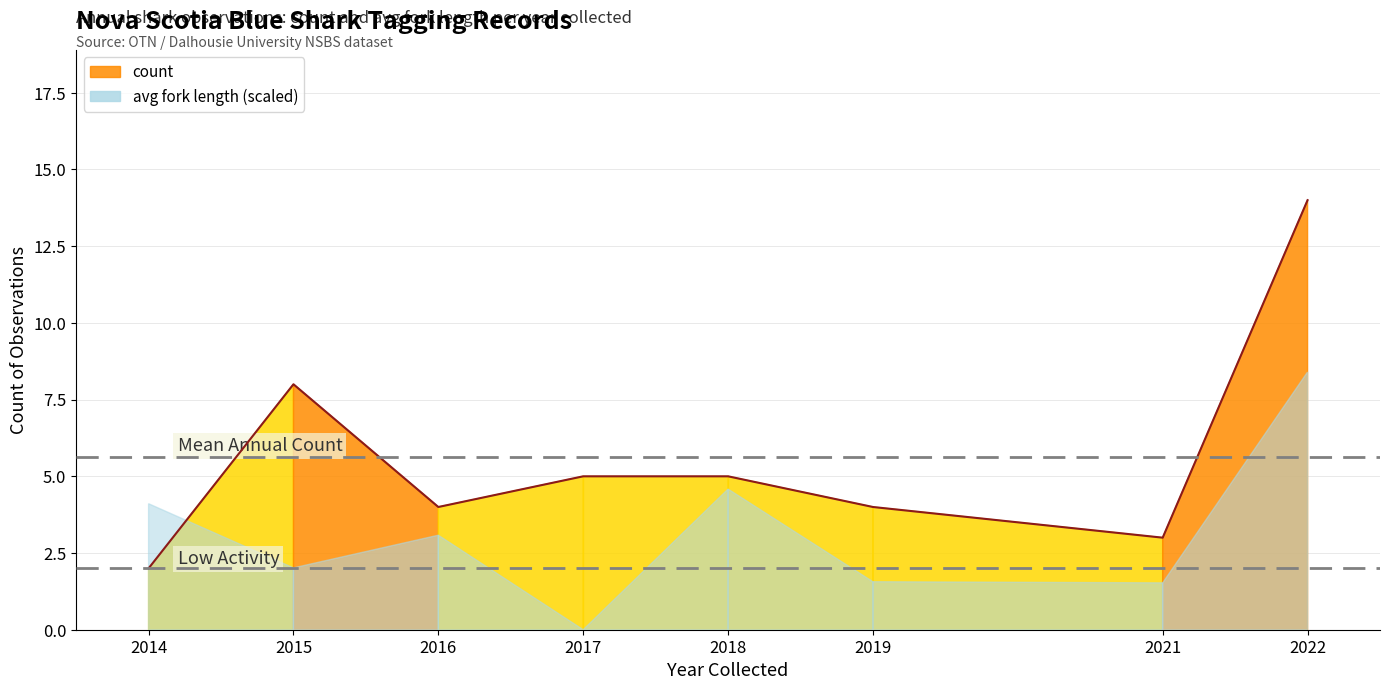

Which label corresponds to the largest value in the chart?

2022